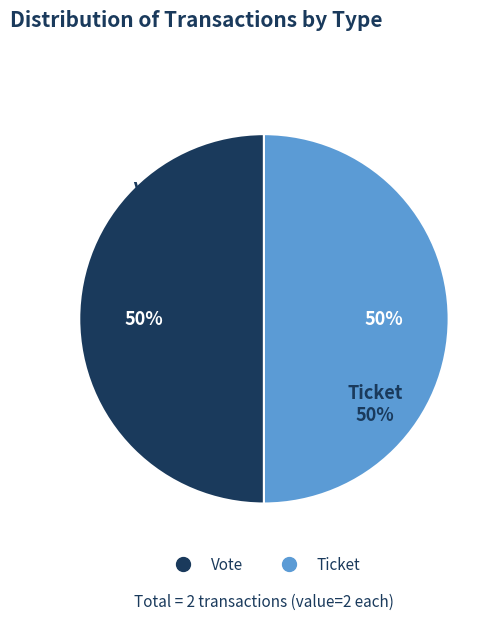

How many segments does this pie chart have?

2